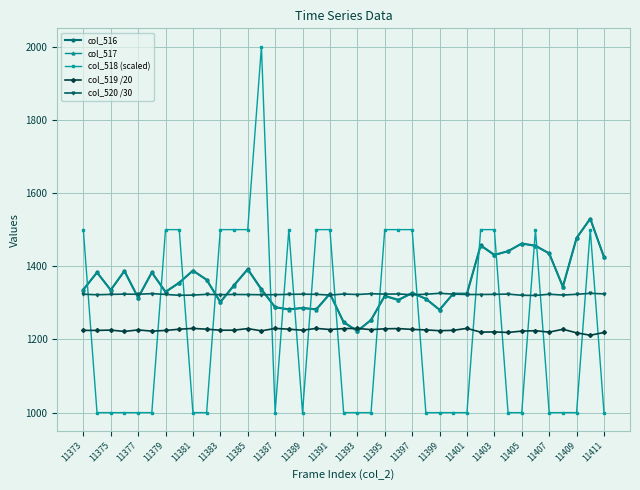

How many intersections are there between col_518 (scaled) and col_519 /20?

17